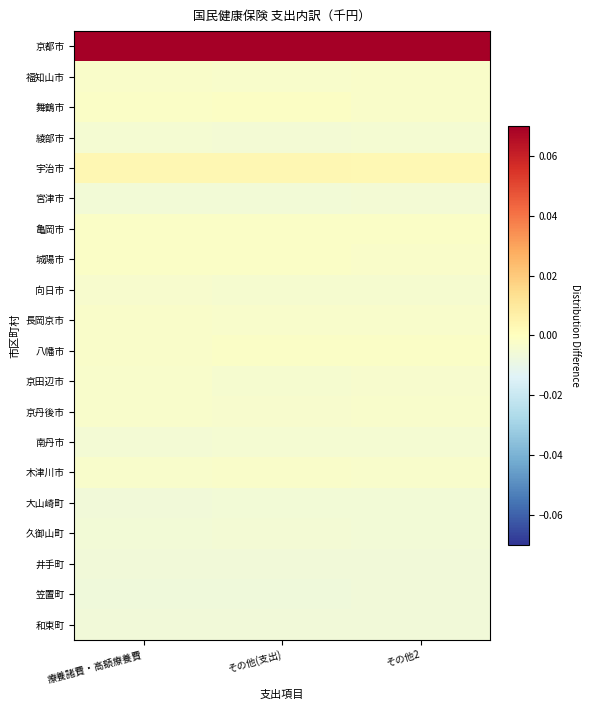

Reading right to left, list all the values displayed in this chart.

京都市: その他2=0.1	その他(支出)=0.1	療養諸費・高額療養費=0.1
福知山市: その他2=-0.0	その他(支出)=-0.0	療養諸費・高額療養費=-0.0
舞鶴市: その他2=-0.0	その他(支出)=-0.0	療養諸費・高額療養費=-0.0
綾部市: その他2=-0.0	その他(支出)=-0.0	療養諸費・高額療養費=-0.0
宇治市: その他2=0.0	その他(支出)=0.0	療養諸費・高額療養費=0.0
宮津市: その他2=-0.0	その他(支出)=-0.0	療養諸費・高額療養費=-0.0
亀岡市: その他2=-0.0	その他(支出)=-0.0	療養諸費・高額療養費=-0.0
城陽市: その他2=-0.0	その他(支出)=-0.0	療養諸費・高額療養費=-0.0
向日市: その他2=-0.0	その他(支出)=-0.0	療養諸費・高額療養費=-0.0
長岡京市: その他2=-0.0	その他(支出)=-0.0	療養諸費・高額療養費=-0.0
八幡市: その他2=-0.0	その他(支出)=-0.0	療養諸費・高額療養費=-0.0
京田辺市: その他2=-0.0	その他(支出)=-0.0	療養諸費・高額療養費=-0.0
京丹後市: その他2=-0.0	その他(支出)=-0.0	療養諸費・高額療養費=-0.0
南丹市: その他2=-0.0	その他(支出)=-0.0	療養諸費・高額療養費=-0.0
木津川市: その他2=-0.0	その他(支出)=-0.0	療養諸費・高額療養費=-0.0
大山崎町: その他2=-0.0	その他(支出)=-0.0	療養諸費・高額療養費=-0.0
久御山町: その他2=-0.0	その他(支出)=-0.0	療養諸費・高額療養費=-0.0
井手町: その他2=-0.0	その他(支出)=-0.0	療養諸費・高額療養費=-0.0
笠置町: その他2=-0.0	その他(支出)=-0.0	療養諸費・高額療養費=-0.0
和束町: その他2=-0.0	その他(支出)=-0.0	療養諸費・高額療養費=-0.0